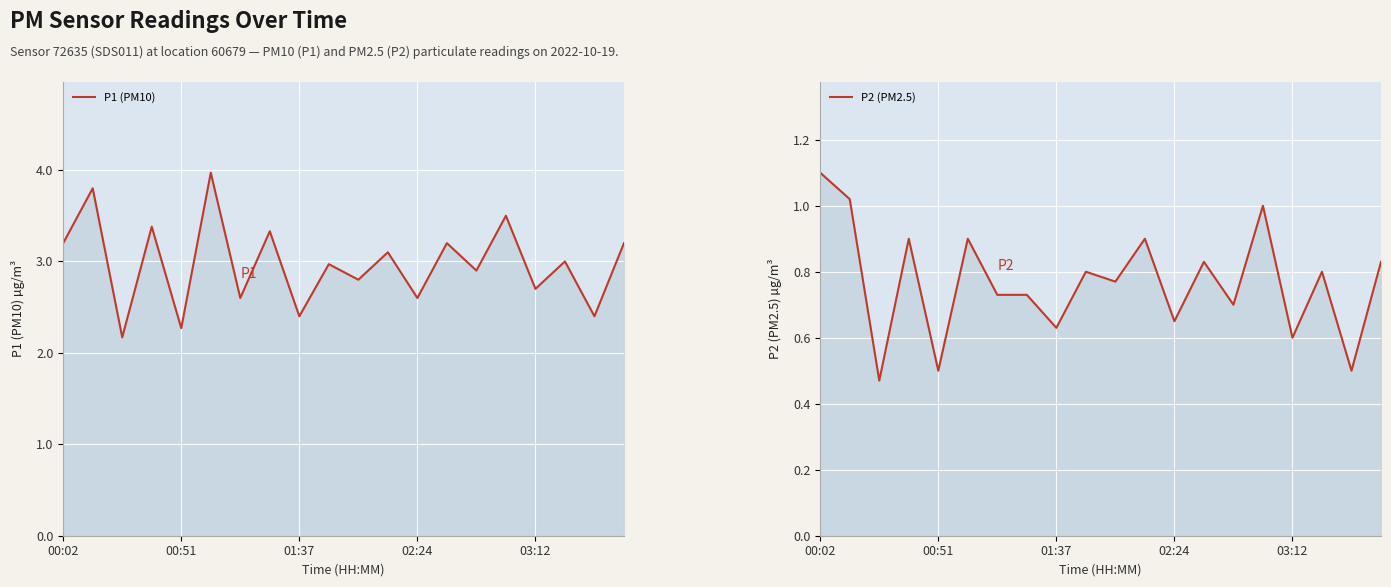

True or false: P2 (PM2.5) and P1 (PM10) intersect in this chart.

False